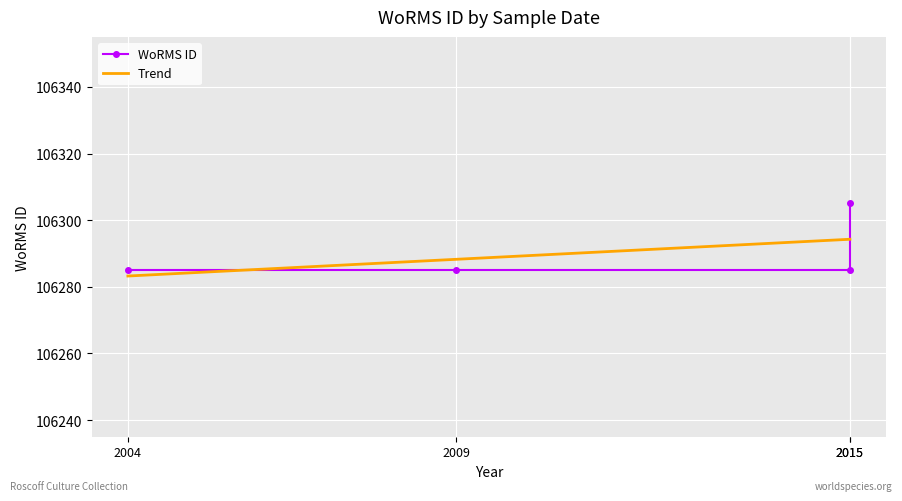

True or false: the data has more than 2 interior local peaks.

False